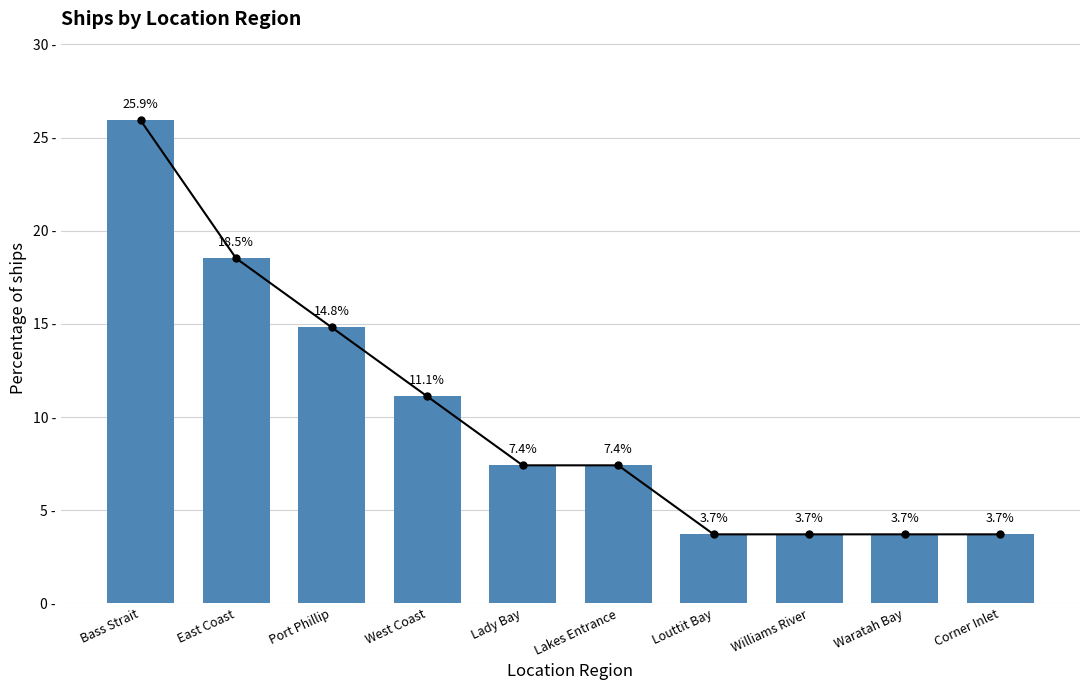

What position from the right is Bass Strait?

10